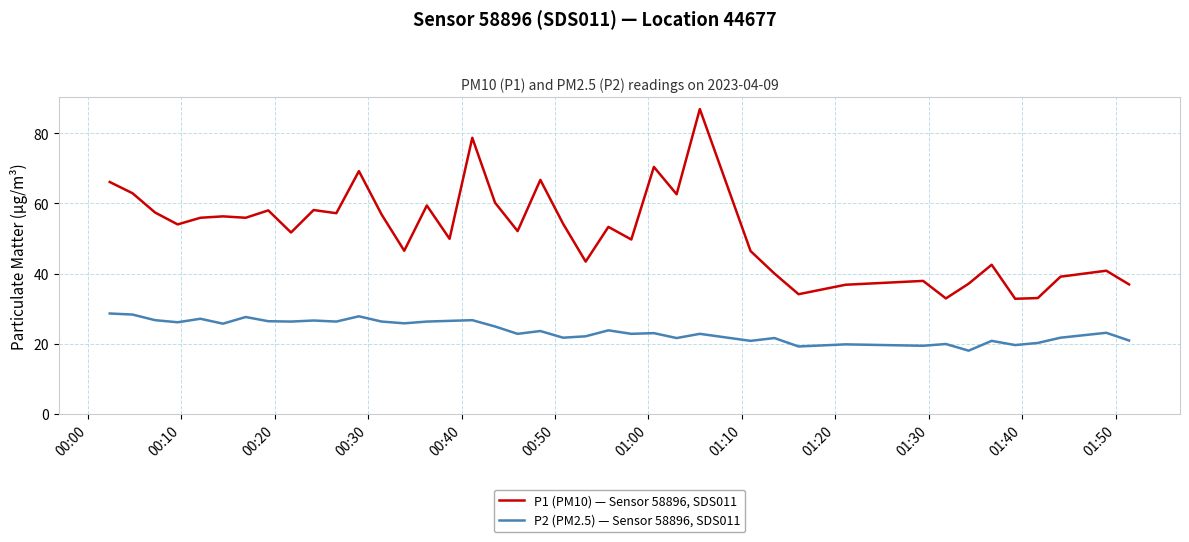

Which series has the largest total across all categories?

P1 (PM10) — Sensor 58896, SDS011